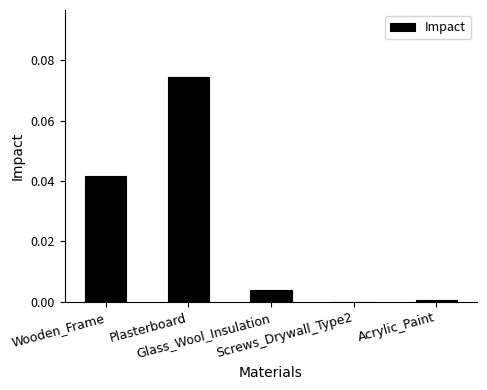

Count the number of data series in this chart.

1